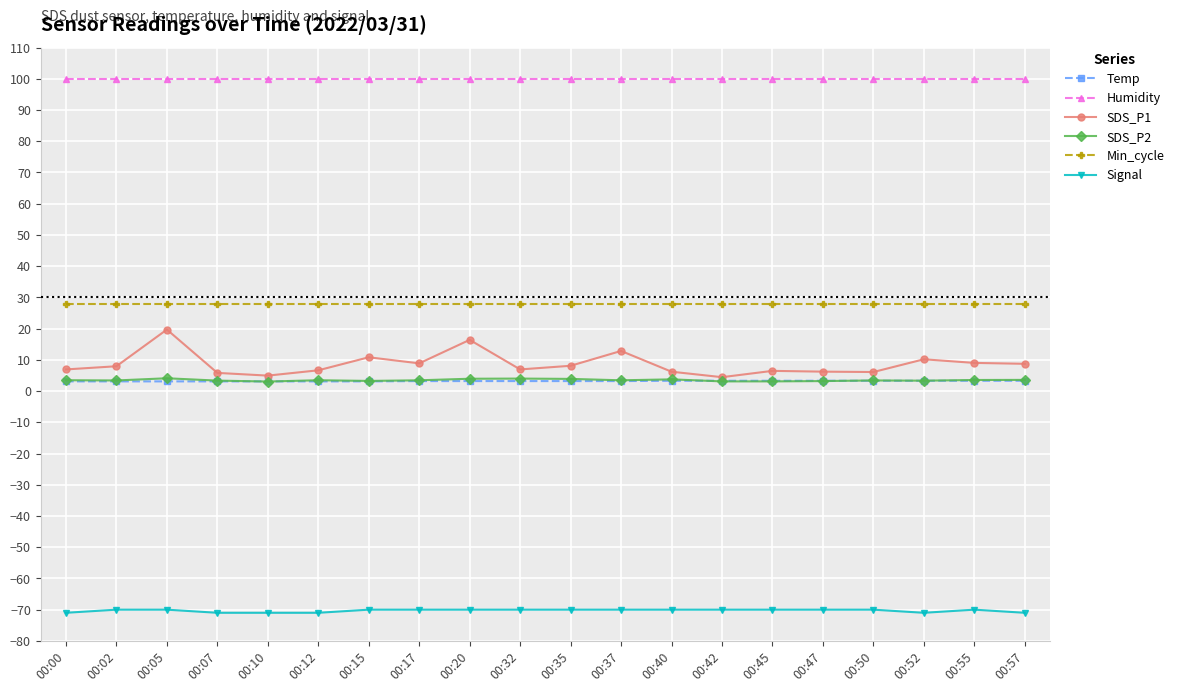

What is the value of the SDS_P2 point at the 20th from the left?

3.6